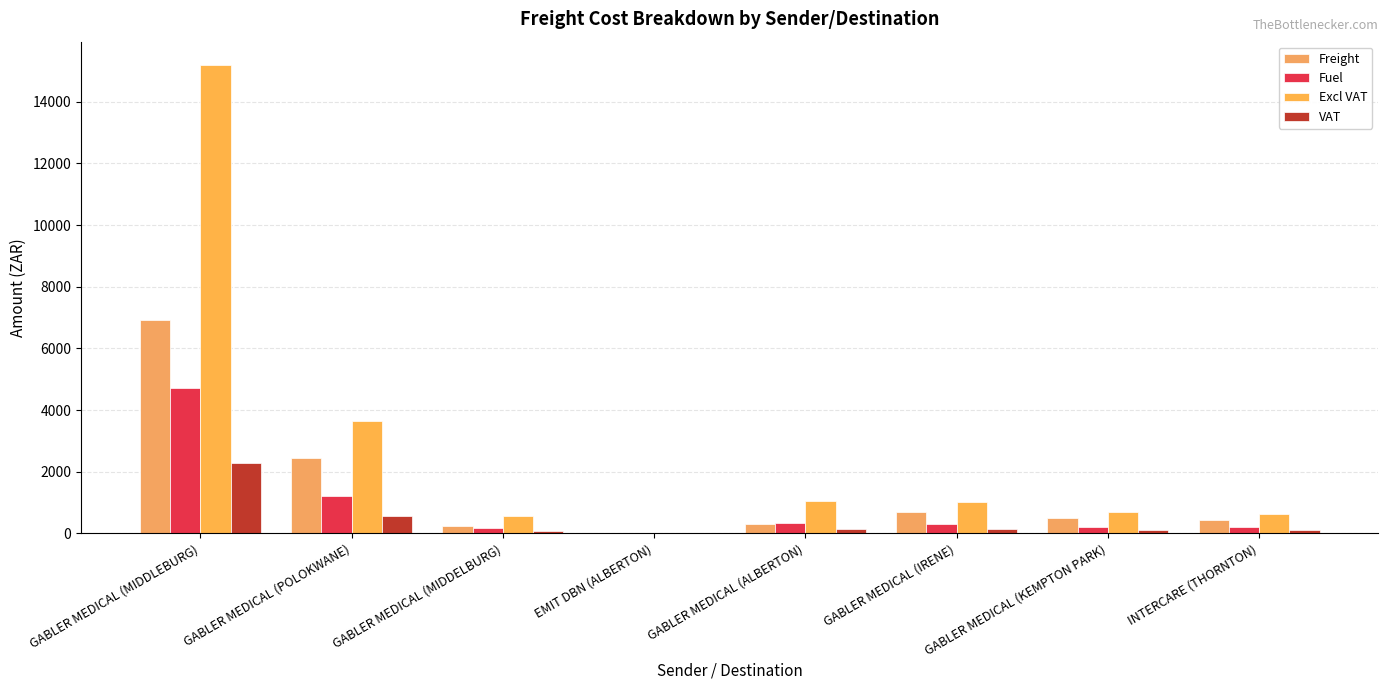

How many series are shown in this chart?

4